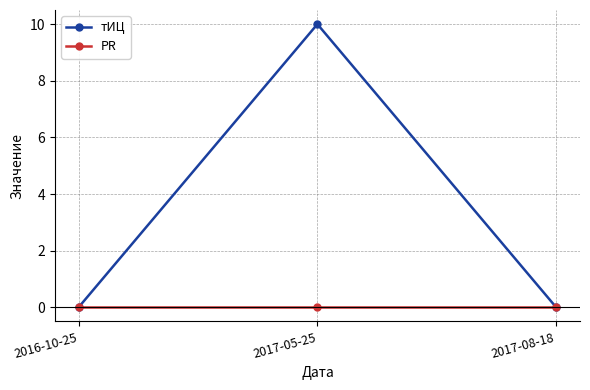

Which series has the widest spread of values?

тИЦ